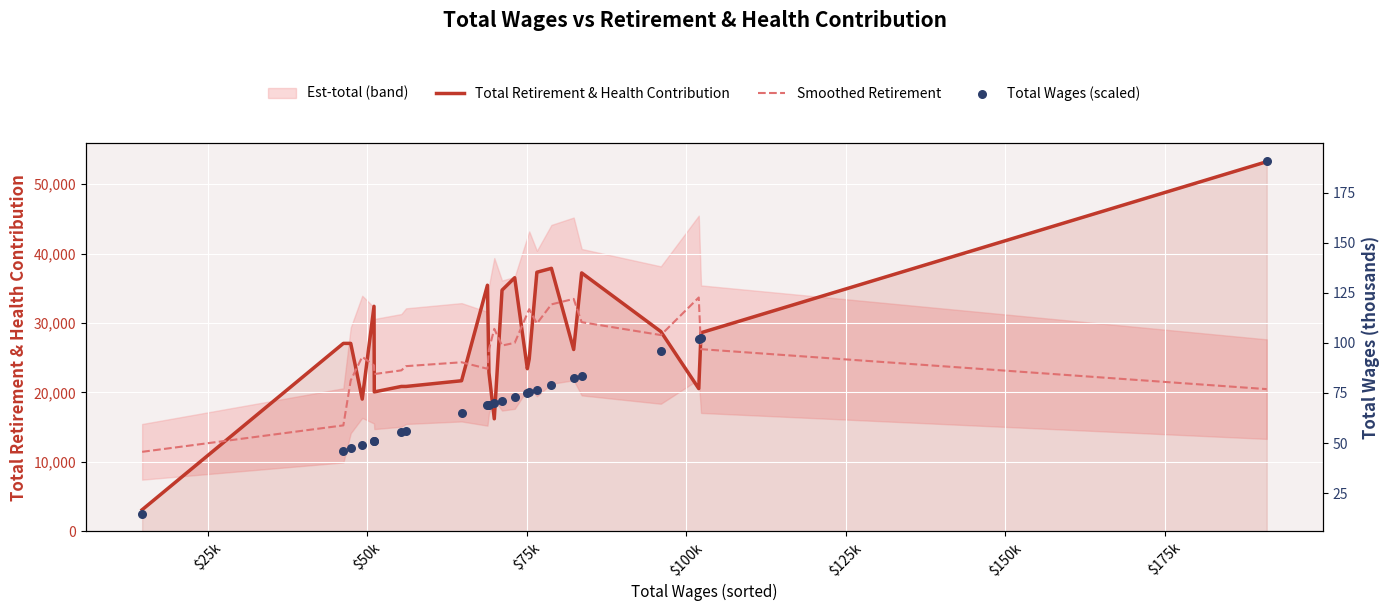

At how many categories does at least one series exceed 2646?

24